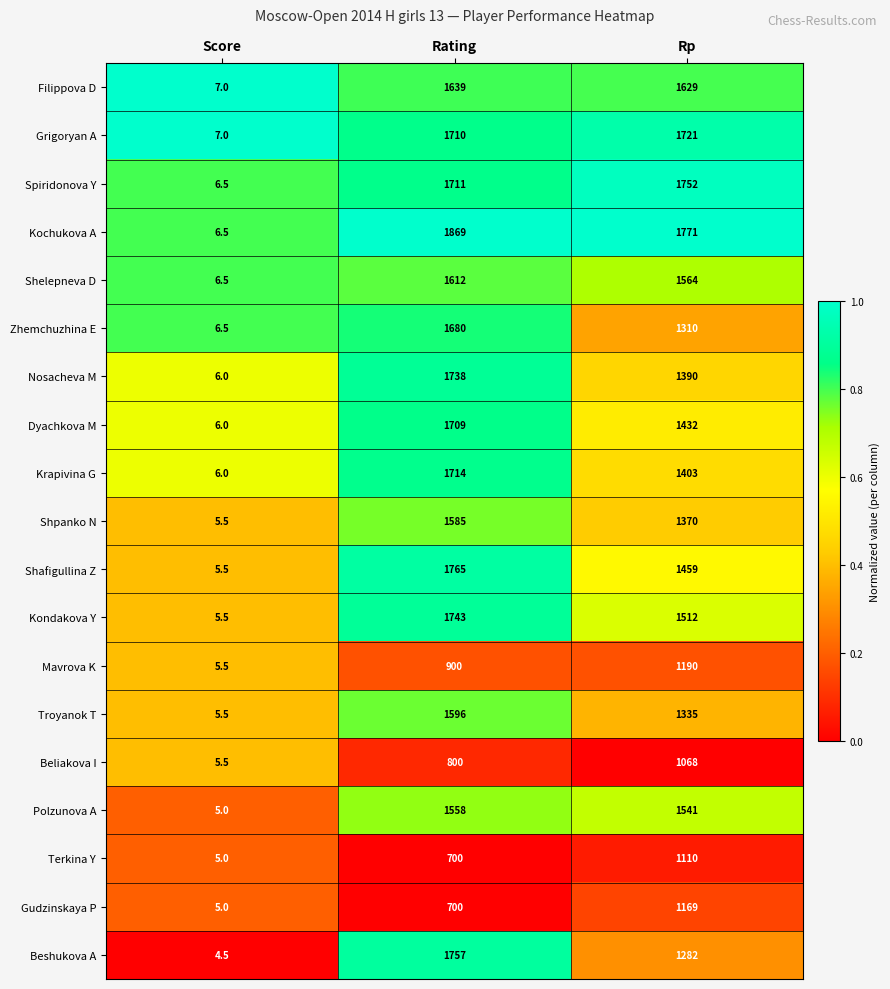

What is the greatest value displayed?

1869.0